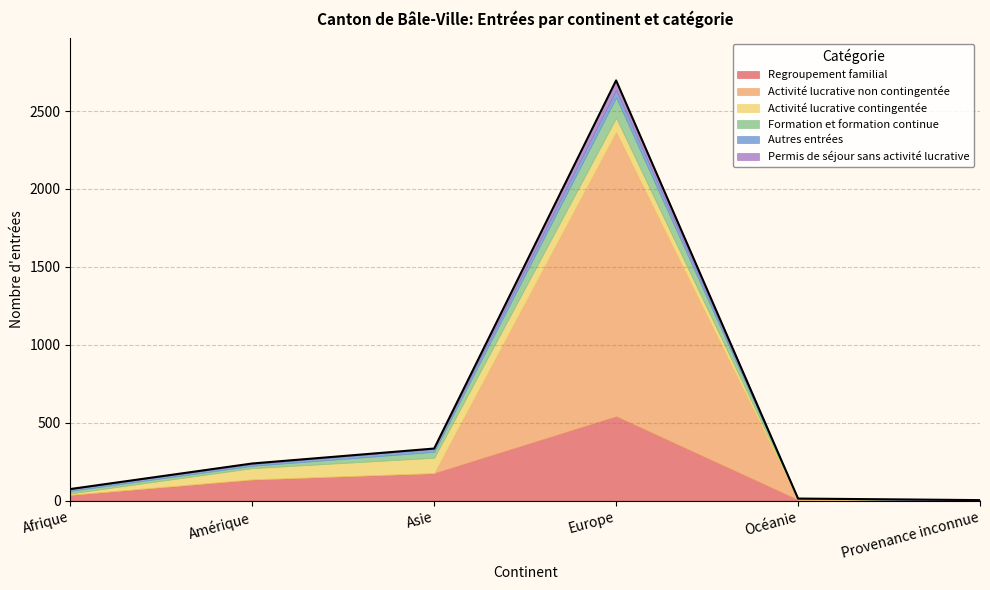

Reading left to right, extract all data points from this chart.

Regroupement familial: 36	134	176	541	5	1
Activité lucrative non contingentée: 2	3	1	1826	0	0
Activité lucrative contingentée: 8	71	98	90	6	0
Formation et formation continue: 16	15	38	131	1	1
Autres entrées: 12	12	19	49	1	1
Permis de séjour sans activité lucrative: 0	3	2	60	0	0